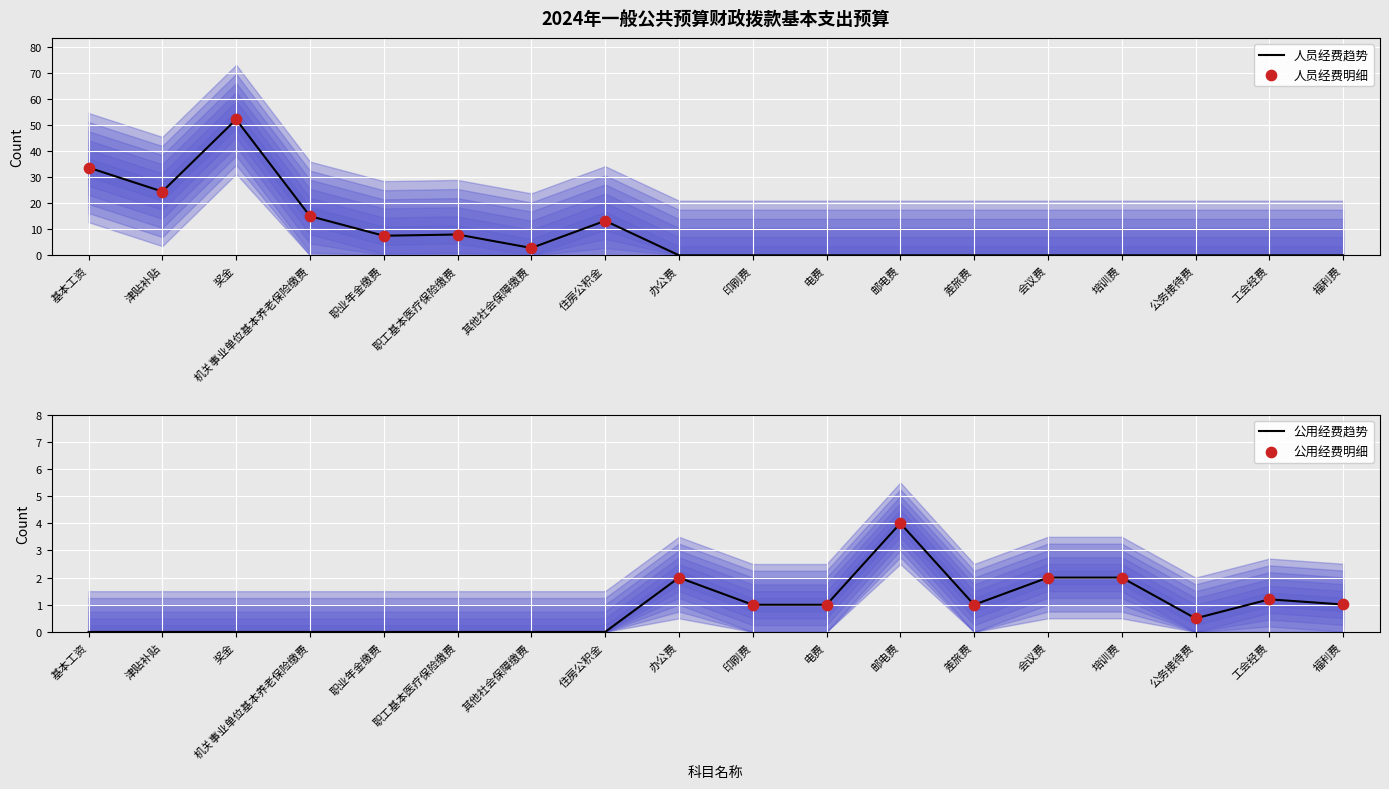

Is the value of 人员经费 at 差旅费 greater than the value of 公用经费 at 机关事业单位基本养老保险缴费?

No